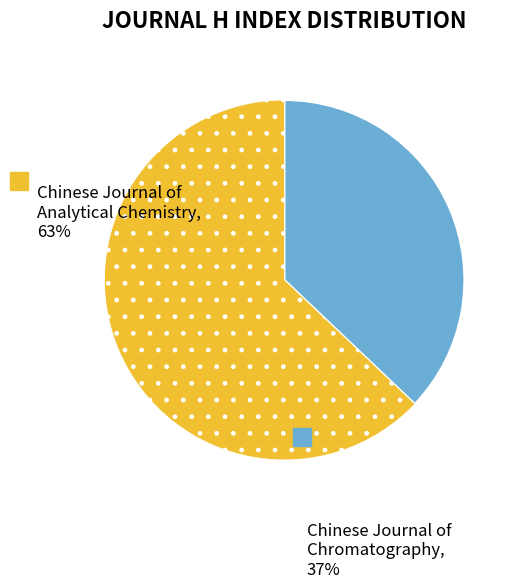

Combined, do Chinese Journal of Chromatography and Chinese Journal of Analytical Chemistry account for over 50%?

Yes